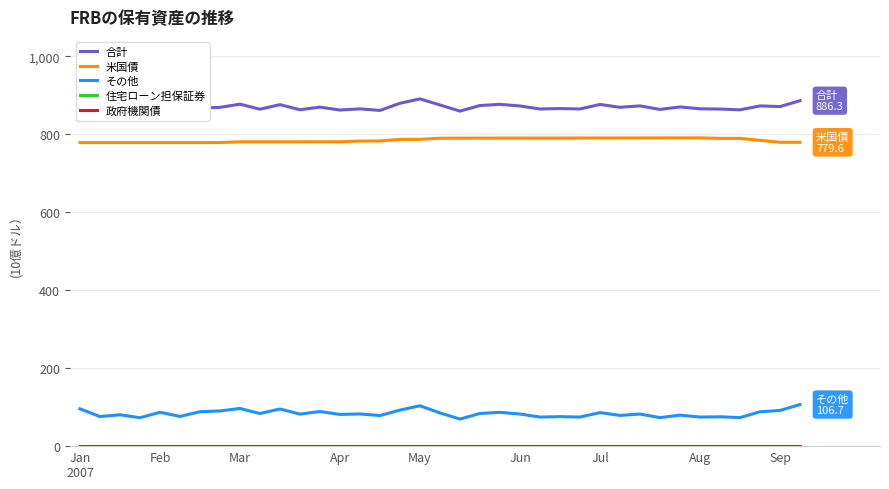

True or false: 合計 and その他 cross at least once.

False